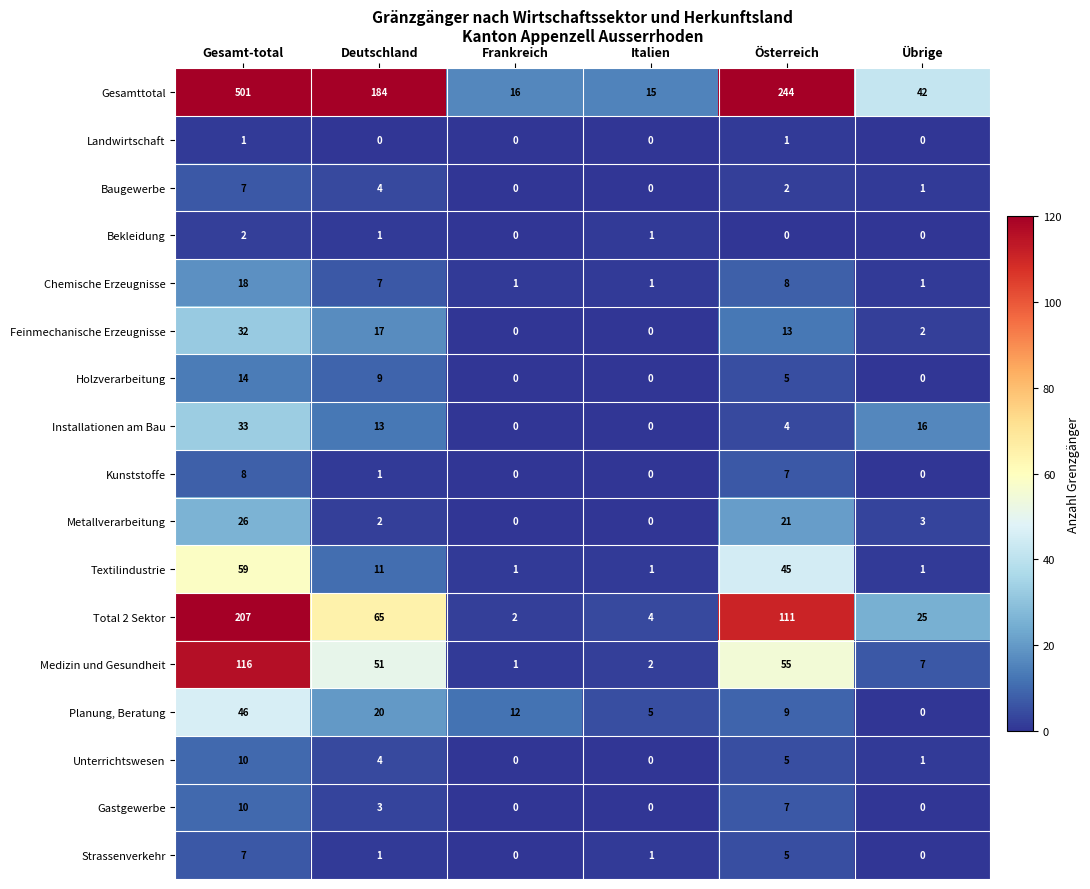

Which series changed the most between Frankreich and Italien?

Planung, Beratung